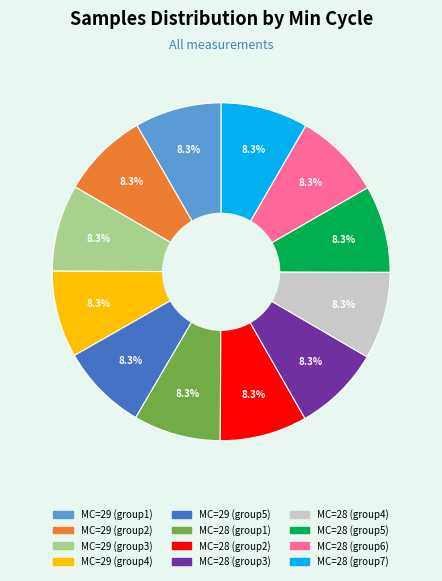

Does any single category account for the majority?

No